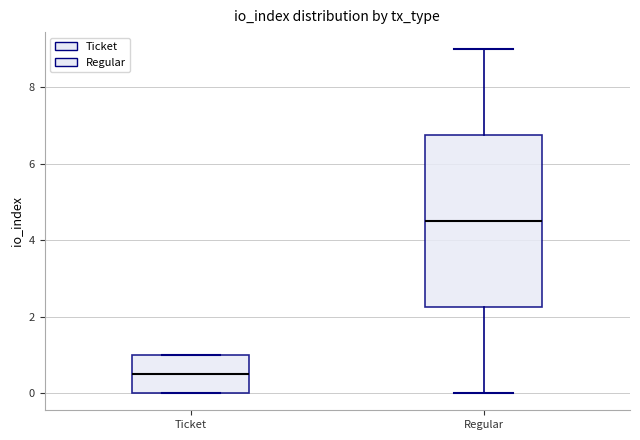

Reading left to right, read every box against the y-axis: the position of its median line, the range the box covers, and the ends of its whiskers. The values are not printed on the chart, so give them approximately, as read against the axis.

Ticket: median 0.6, box 0.0 to 1.0, whiskers 0.0 to 1.0
Regular: median 4.6, box 2.2 to 6.8, whiskers 0.0 to 9.0